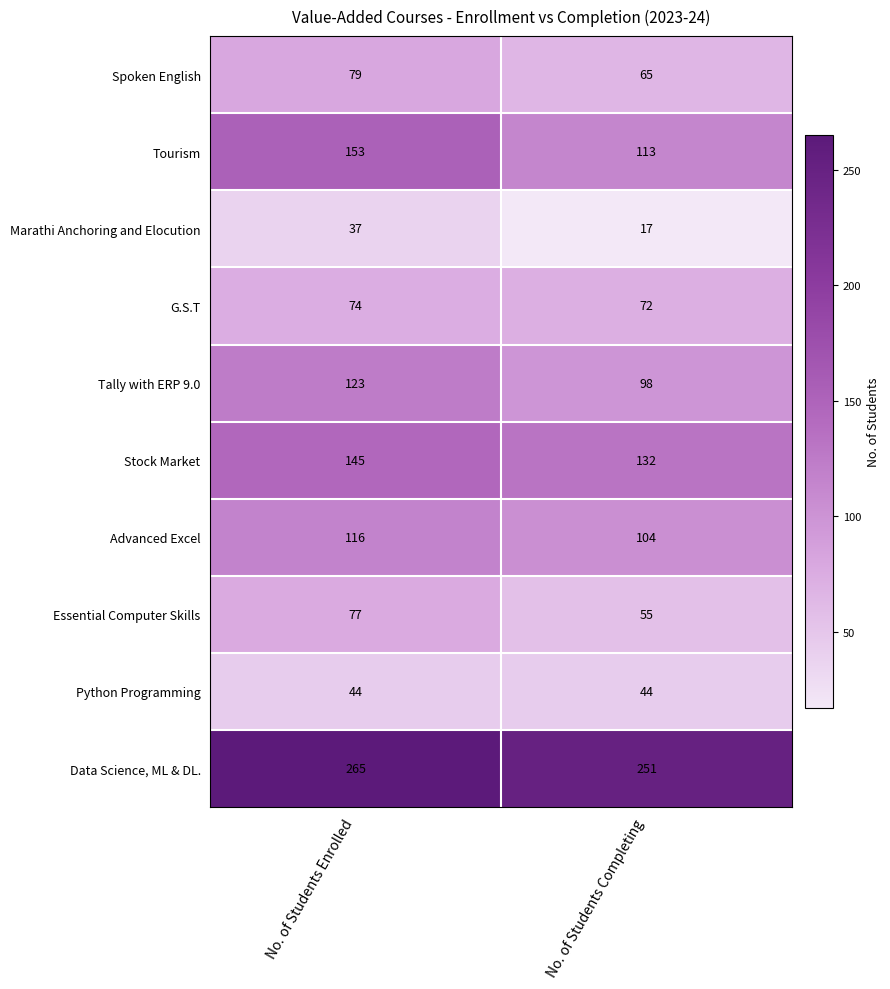

At No. of Students Completing, list the series in order from smallest to largest.

Marathi Anchoring and Elocution, Python Programming, Essential Computer Skills, Spoken English, G.S.T, Tally with ERP 9.0, Advanced Excel, Tourism, Stock Market, Data Science, ML & DL.